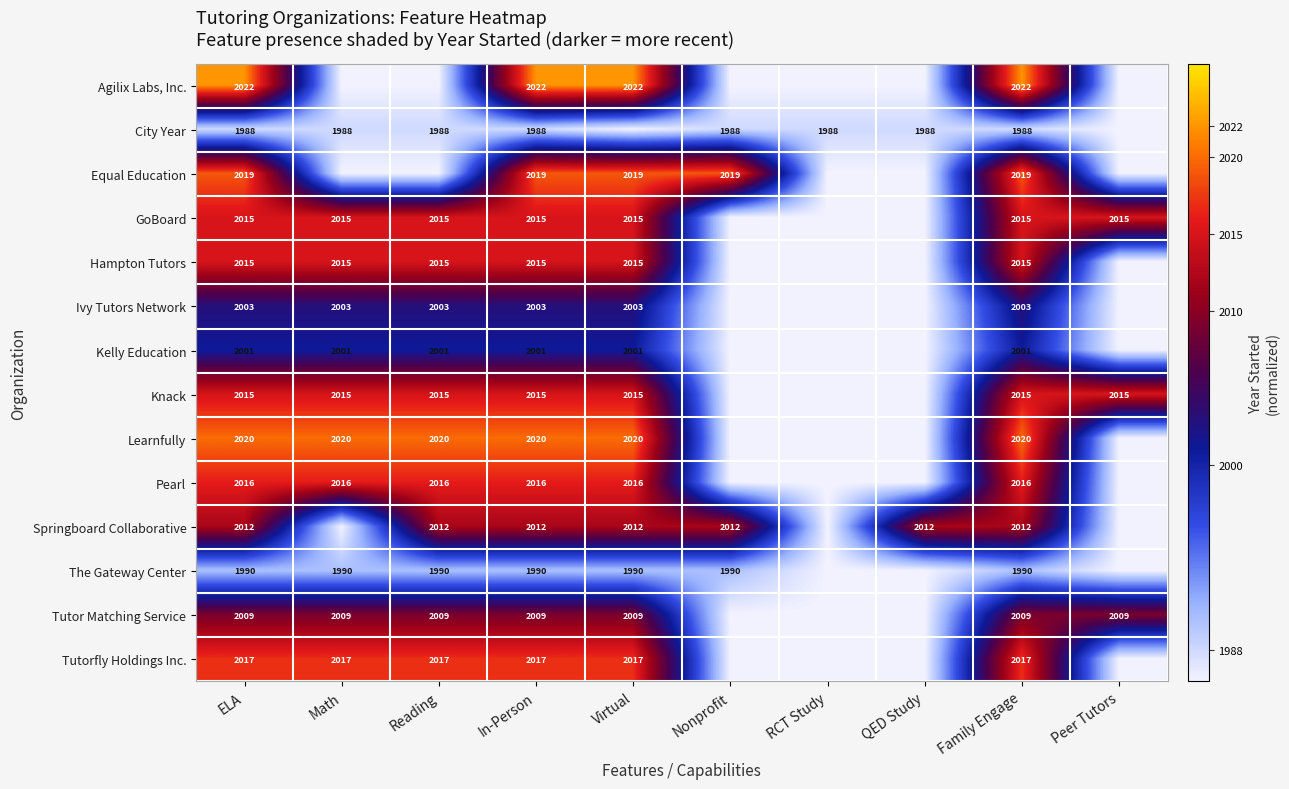

Is the value of Equal Education at ELA greater than the value of Hampton Tutors at Reading?

Yes